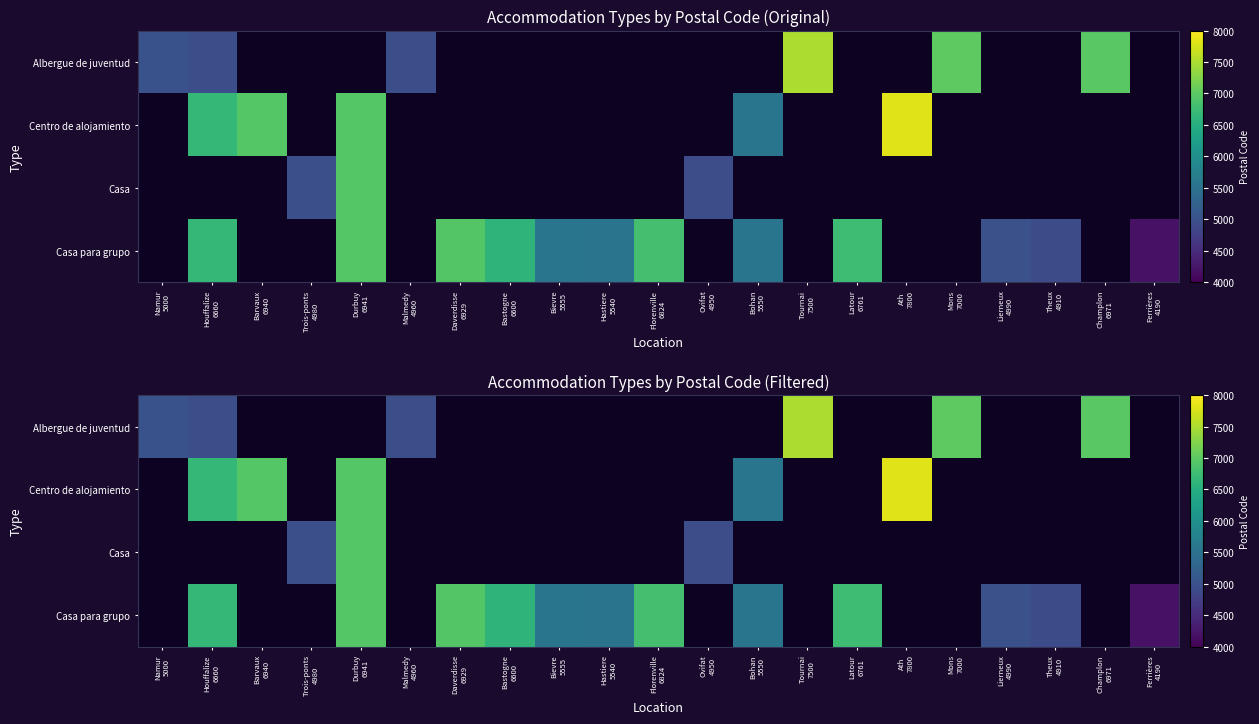

At how many categories does at least one series exceed 7653?

1